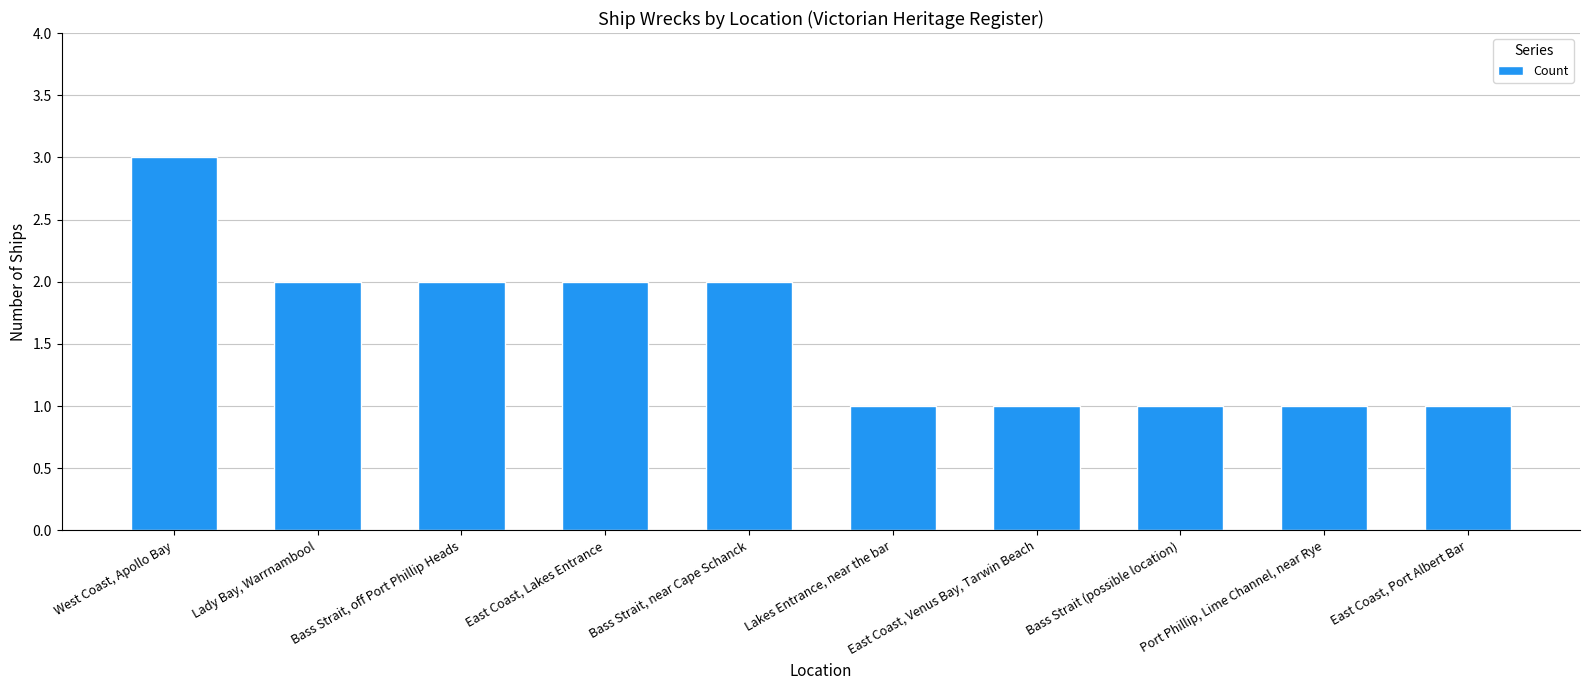

What is the sum of all values?

16